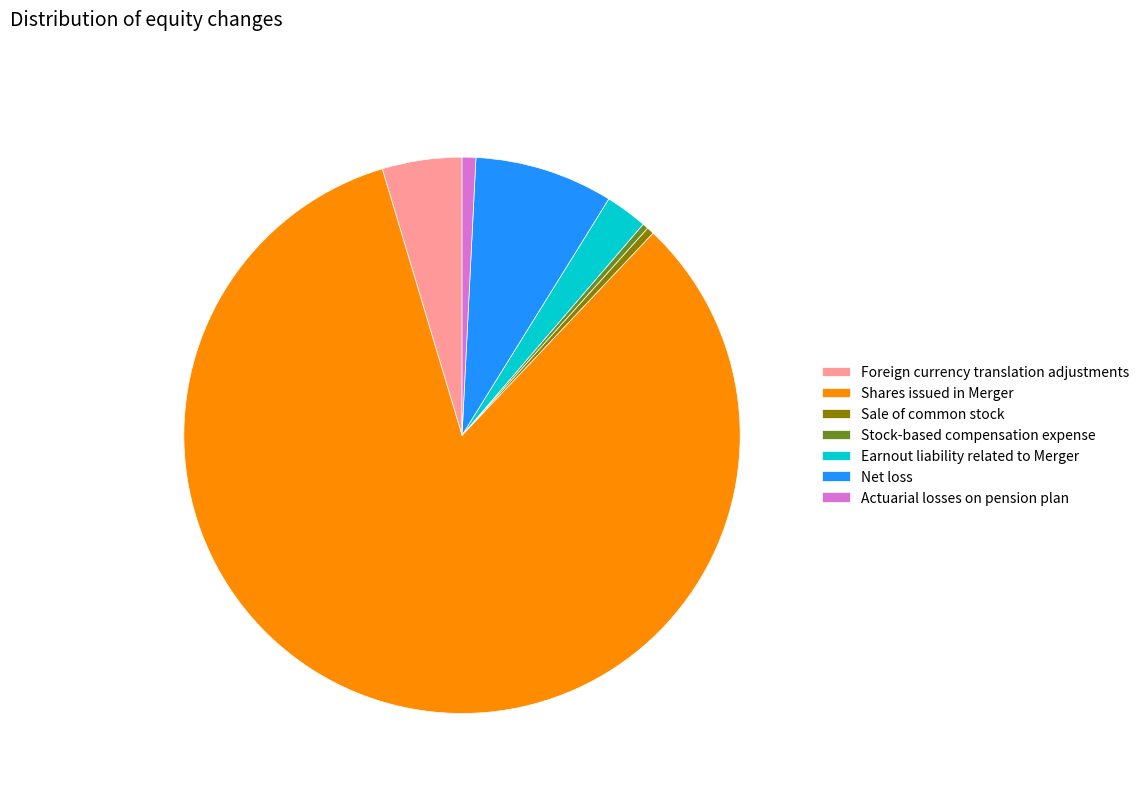

Is it true that Foreign currency translation adjustments is 10% of the pie?

False